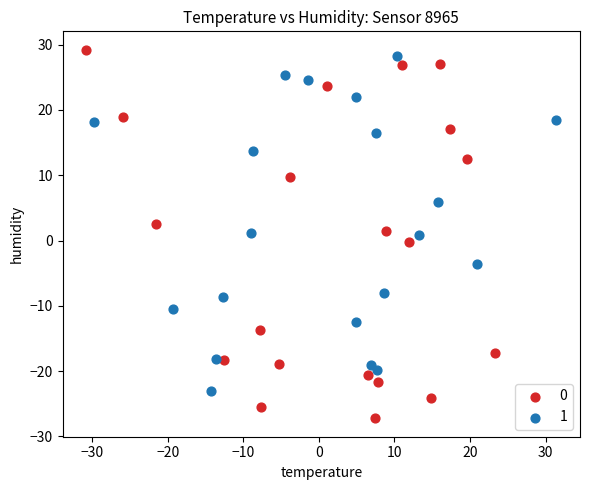

What are all the series names shown in the legend?

0, 1